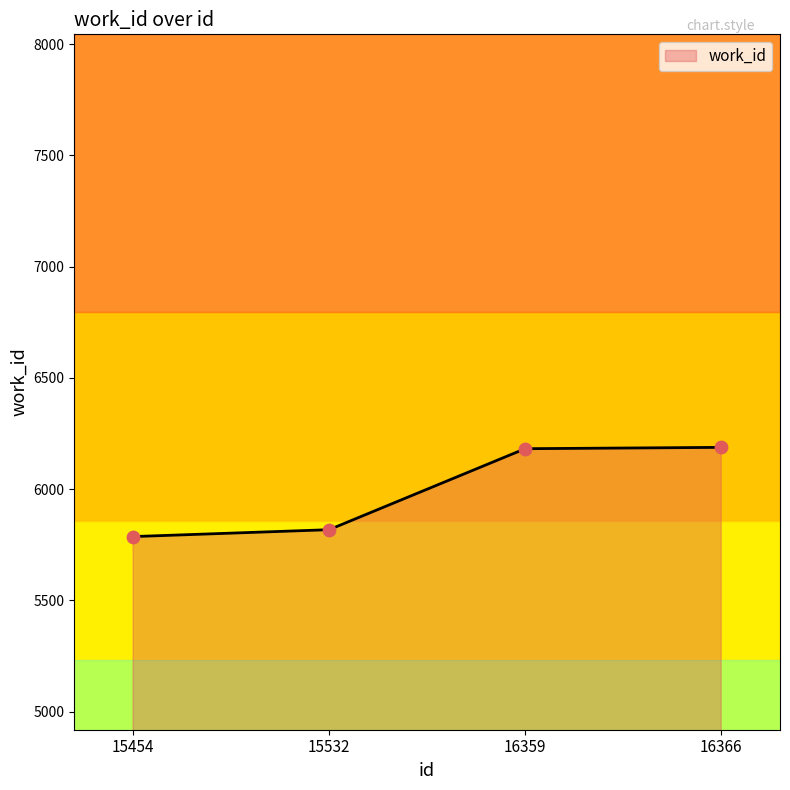

What is the change in value from 15454 to 16359?

+395